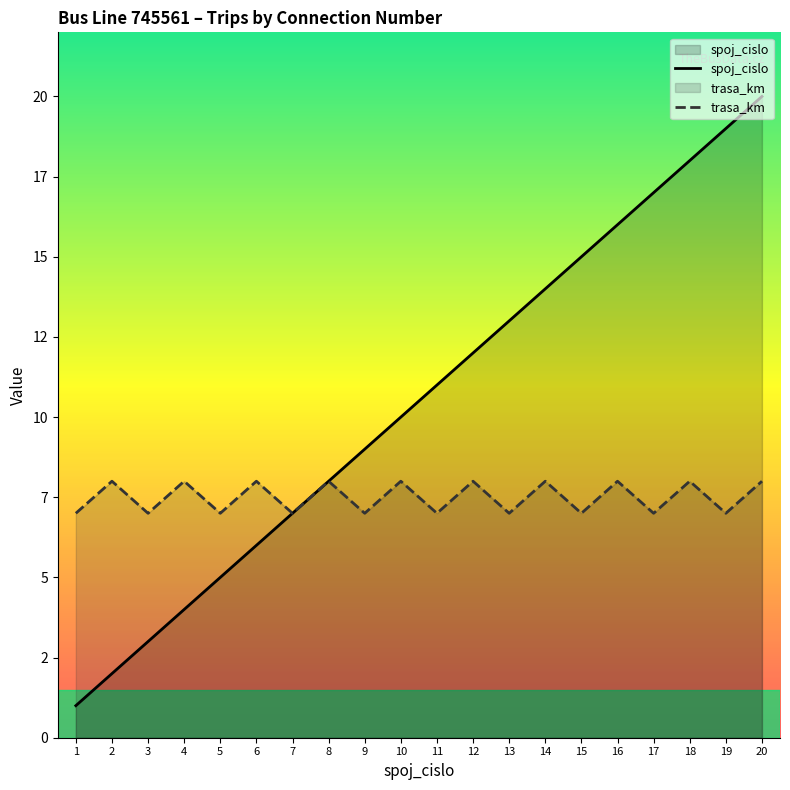

Does the chart display data point markers on the line(s)?

No